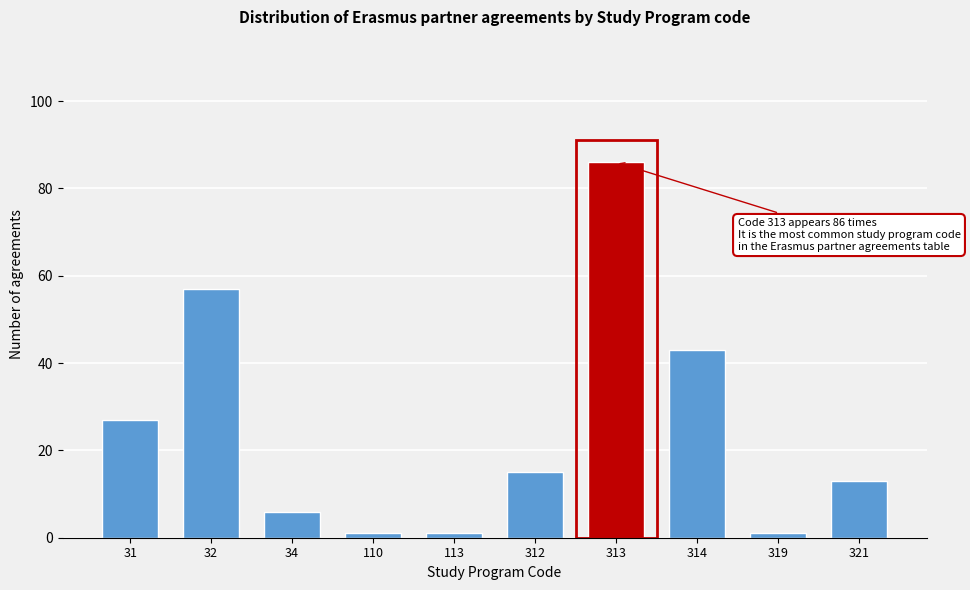

Reading left to right, extract all data points from this chart.

27	57	6	1	1	15	86	43	1	13